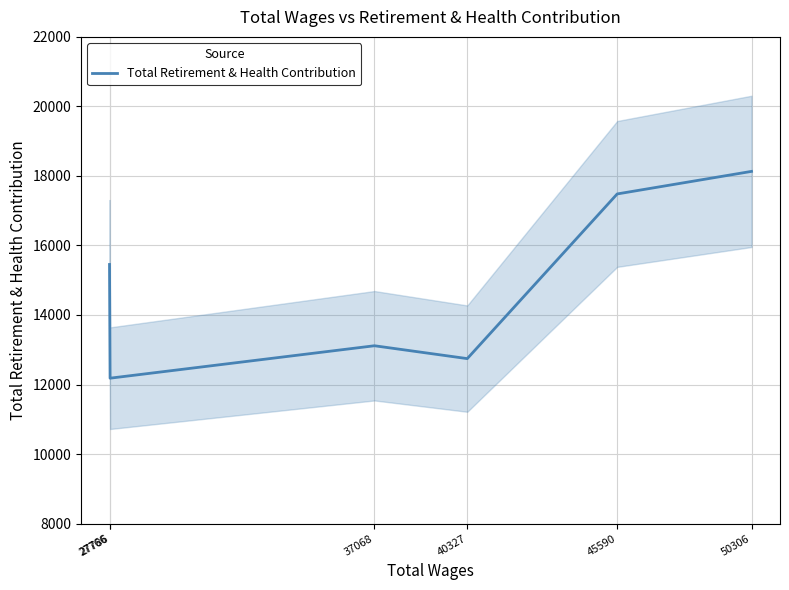

How many lines are shown in the chart?

1